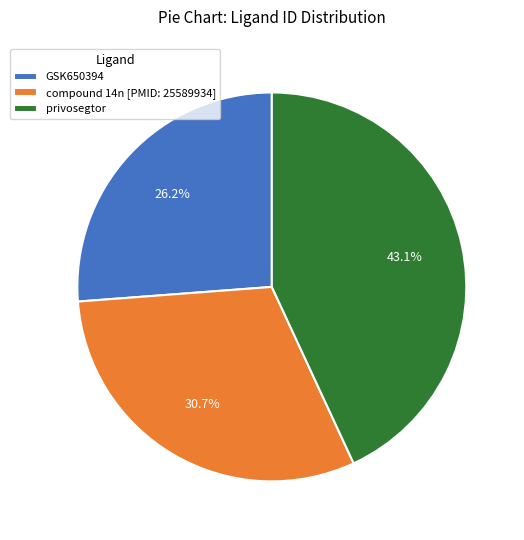

Is the sum of GSK650394 and privosegtor greater than half?

Yes